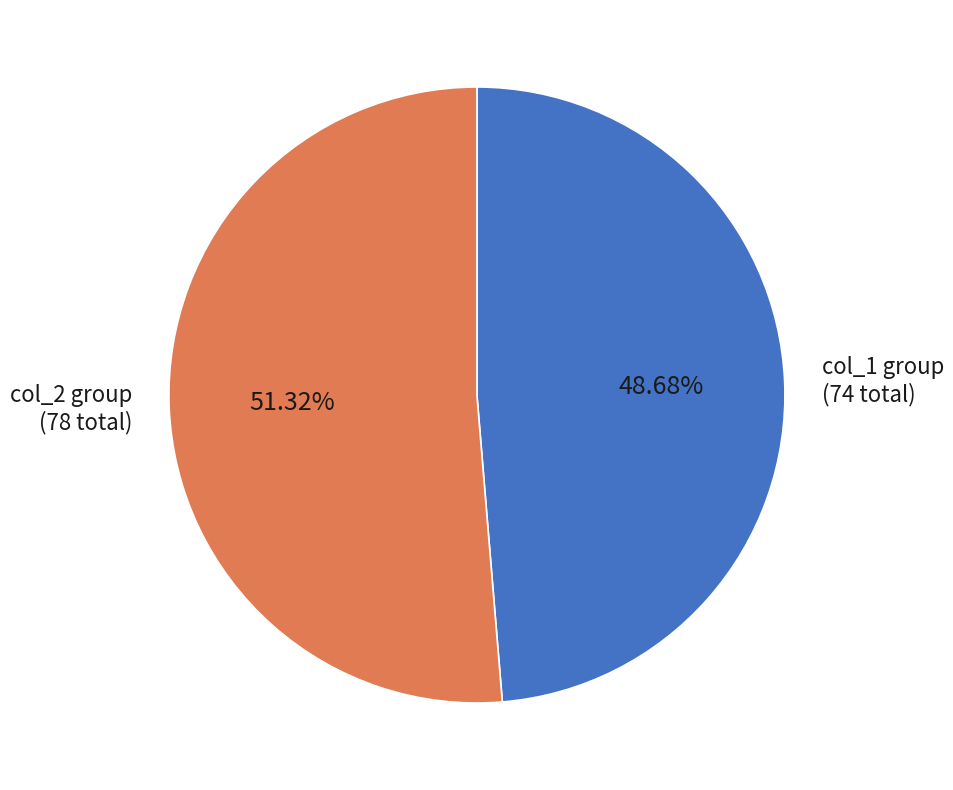

Rank the categories by value from lowest to highest.

col_1 group (74 total), col_2 group (78 total)